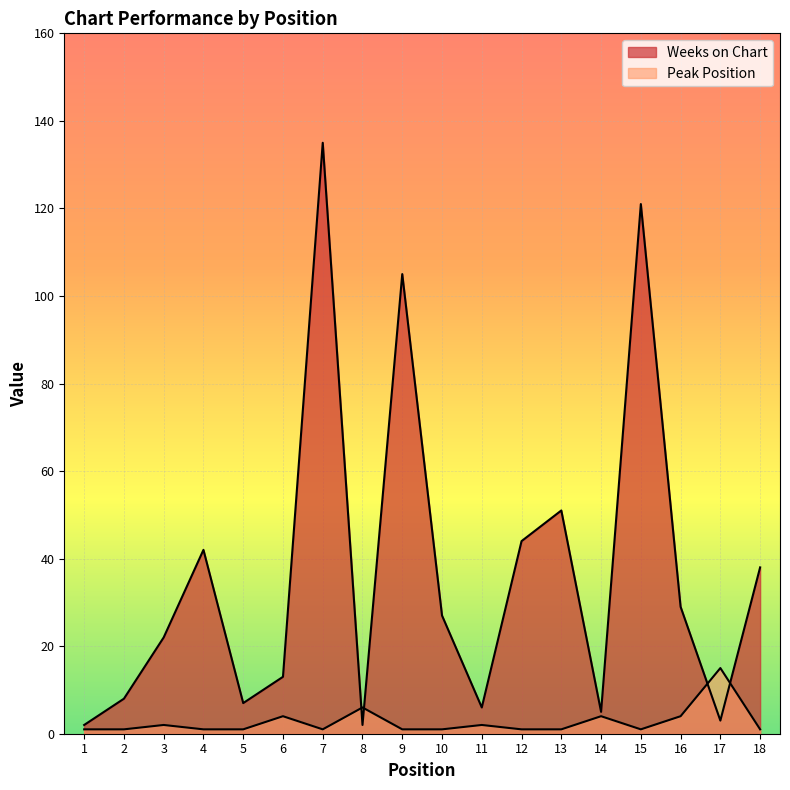

At how many categories does at least one series exceed 27?

8